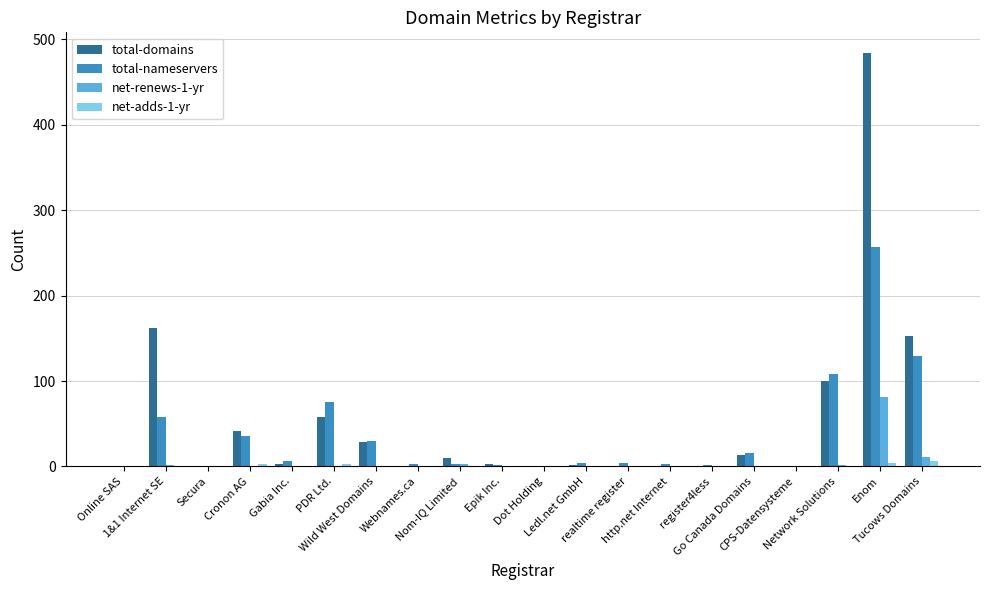

What is the greatest value displayed?

484